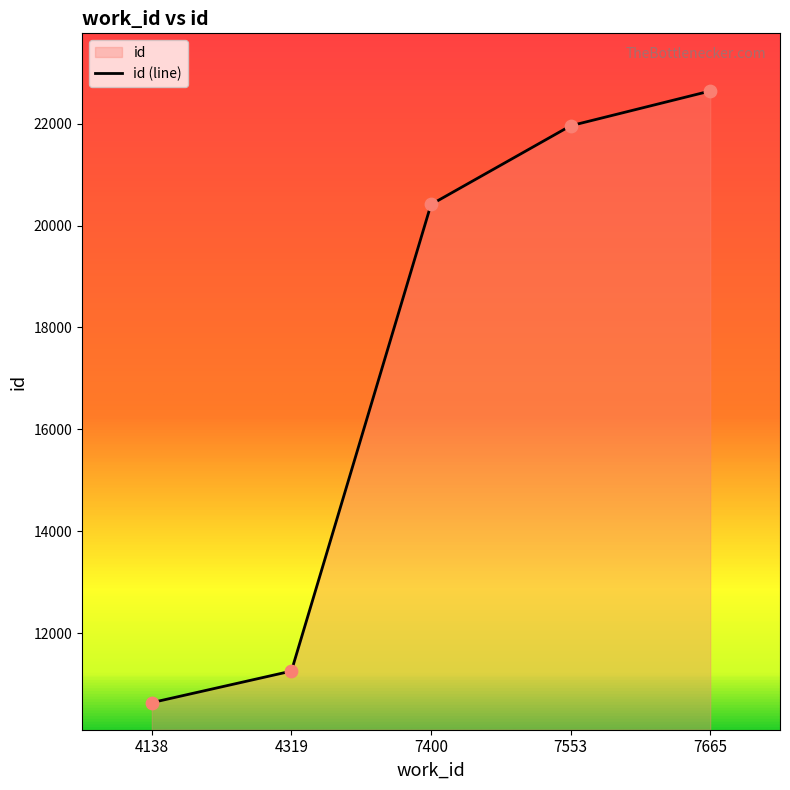

What is the change in value from 4138 to 7400?

+9776